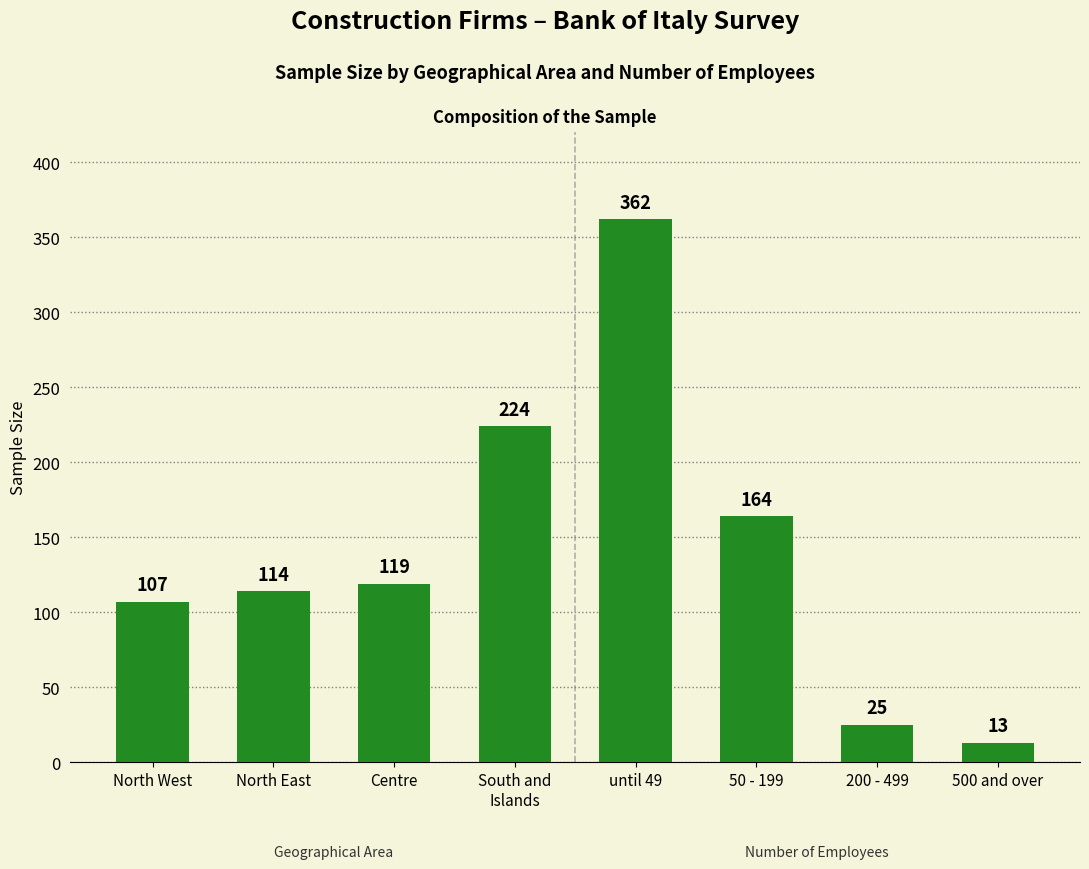

Is it true that the value at North West is 107?

True